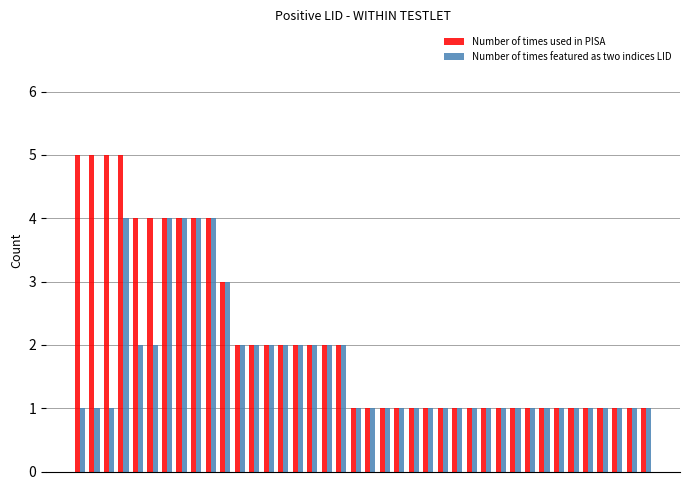

What are all the series names shown in the legend?

Number of times used in PISA, Number of times featured as two indices LID